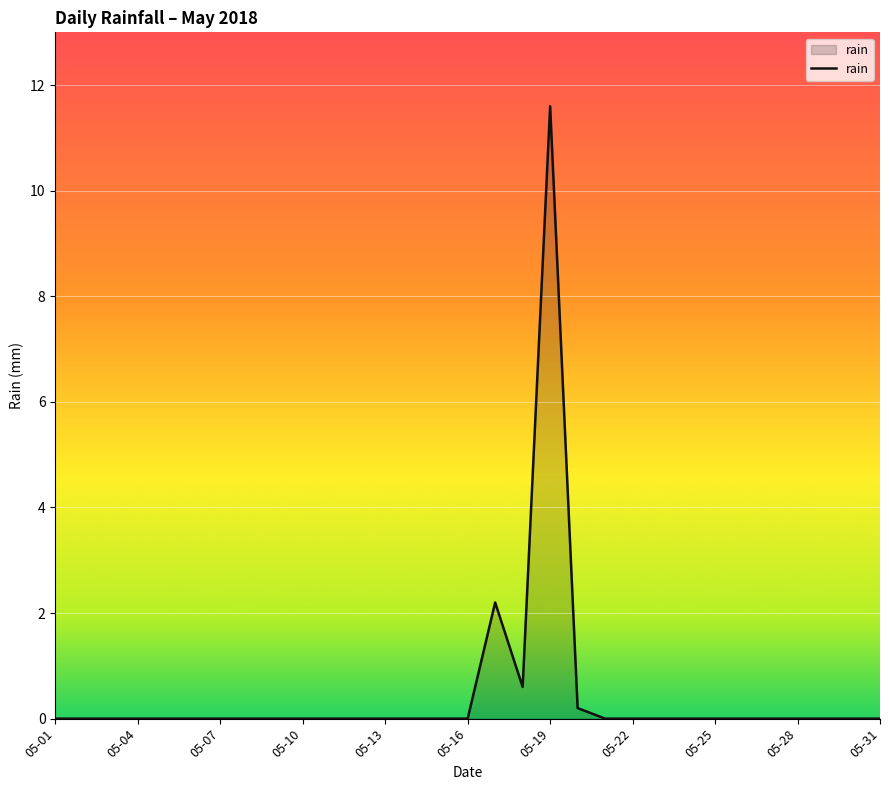

What is the difference between the maximum and minimum values?

11.6